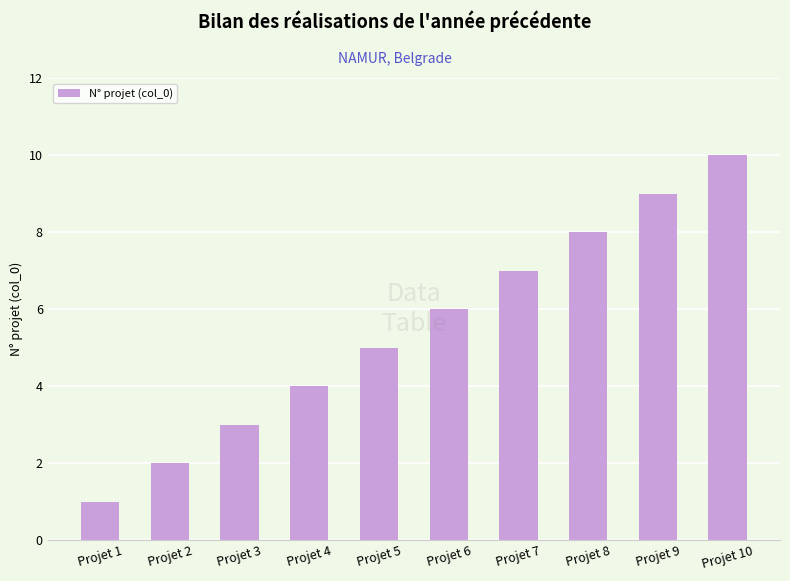

Is it true that the value at Projet 9 is 9?

True